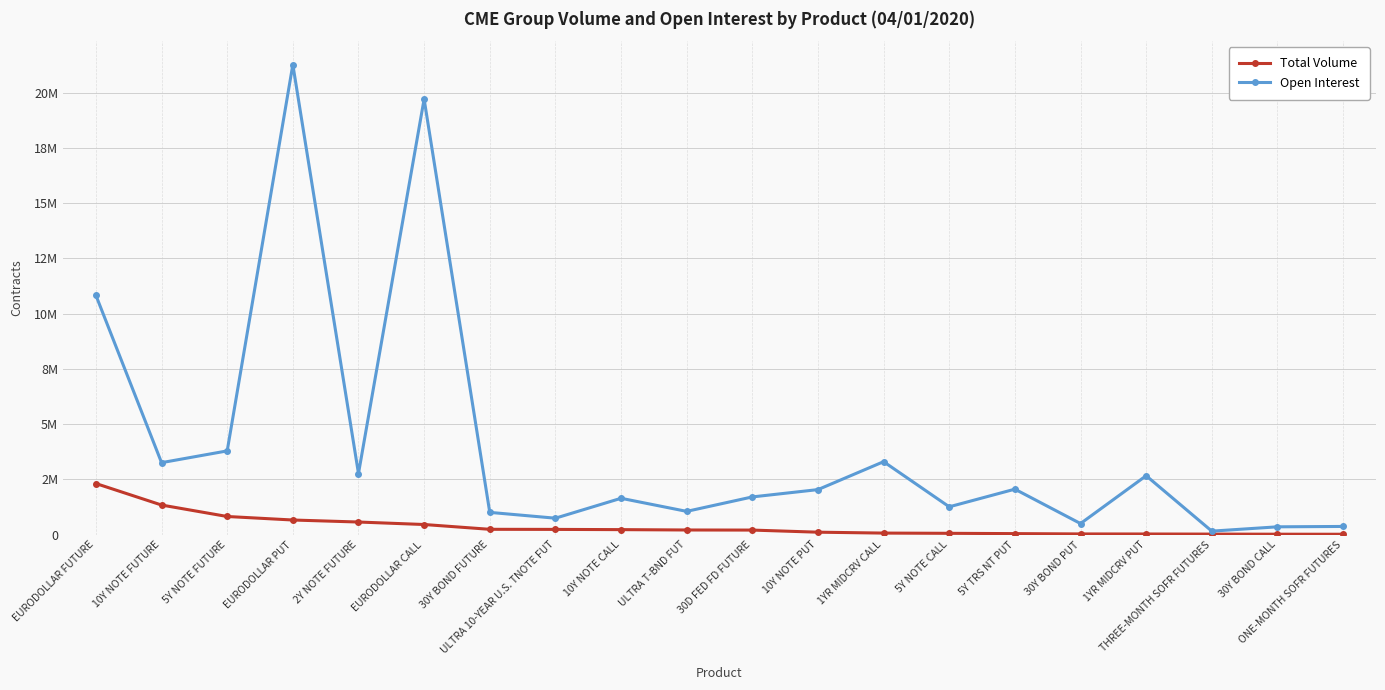

Reading left to right, what are all the values shown in this chart?

Total Volume: 2314986	1342210	823969	664871	573746	461339	244310	240027	229596	213511	209378	113827	73403	62895	49343	34933	32237	27503	22949	20668
Open Interest: 10826713	3259500	3791186	21263226	2768604	19706647	1010241	746976	1647767	1055611	1709478	2040223	3303527	1261934	2060416	504287	2668531	161439	356782	373526